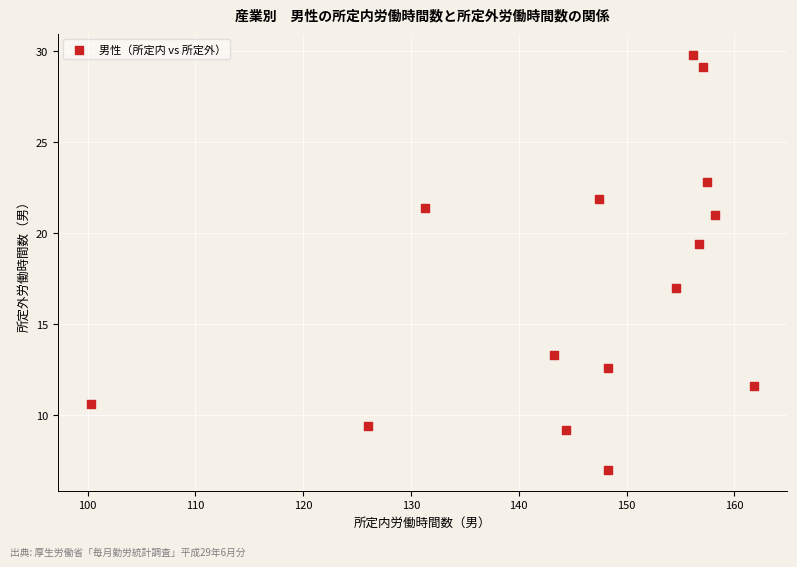

What is the range of Y values (max minus min)?

22.8